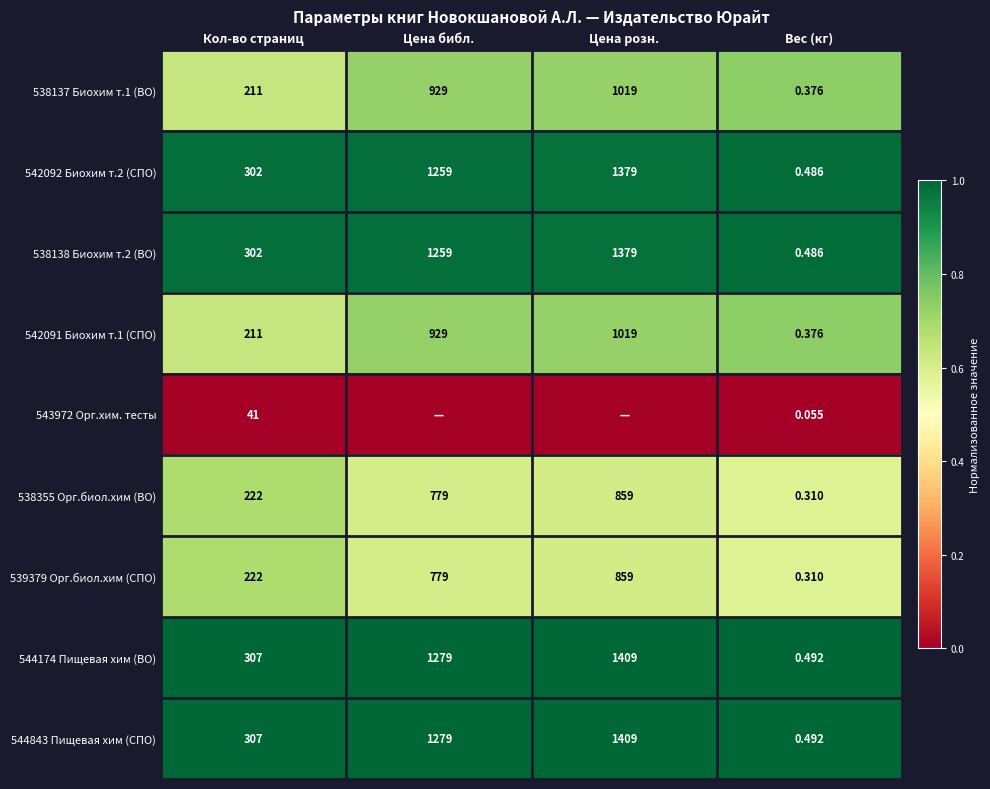

What is the total value across all series at Цена библ.?

6.6